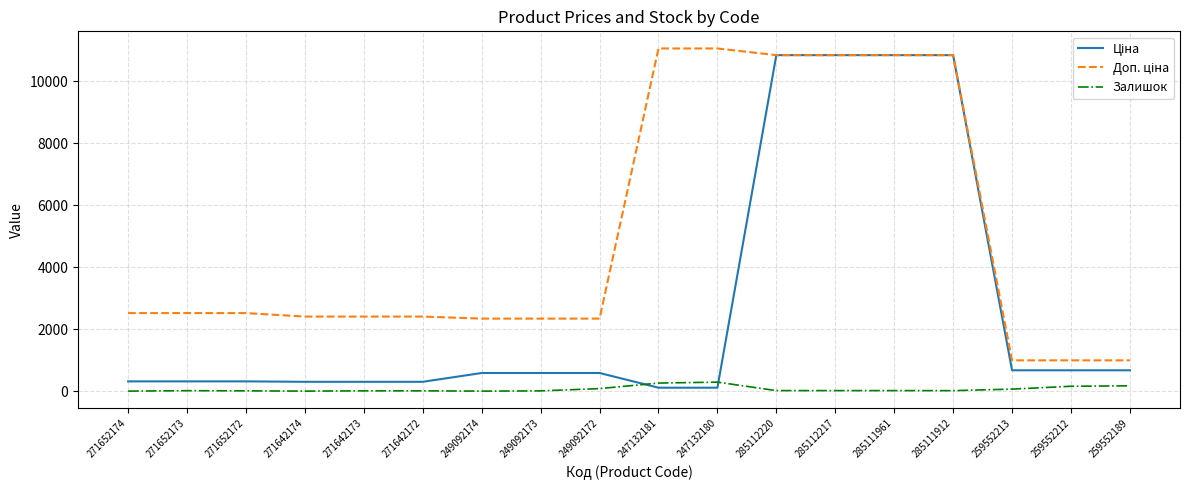

Is this an area chart (filled region under the line)?

No